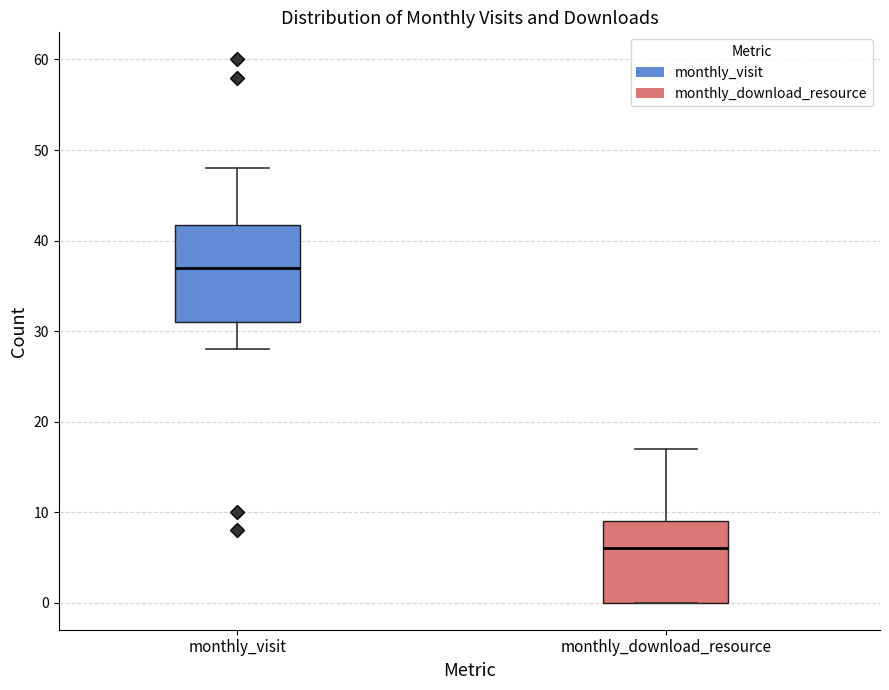

Reading left to right, transcribe this box plot: for each box, give where its median line is, the range the box spans, and where its two whiskers end, as read against the y-axis. The values are not printed on the chart, so give them approximately, as read against the axis.

monthly_visit: median 37, box 31 to 42, whiskers 28 to 48
monthly_download_resource: median 6, box 0 to 9, whiskers 0 to 17